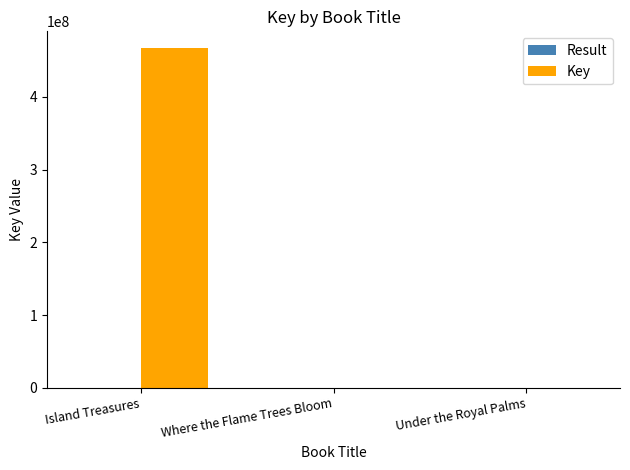

Where is Key nearest to the value 233412517?

Under the Royal Palms